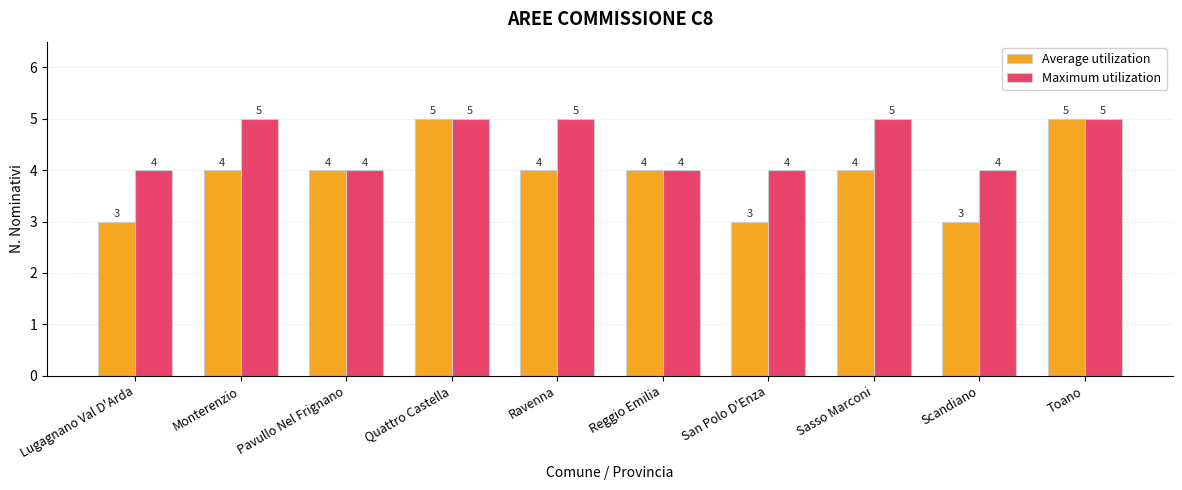

What position from the left is San Polo D'Enza?

7